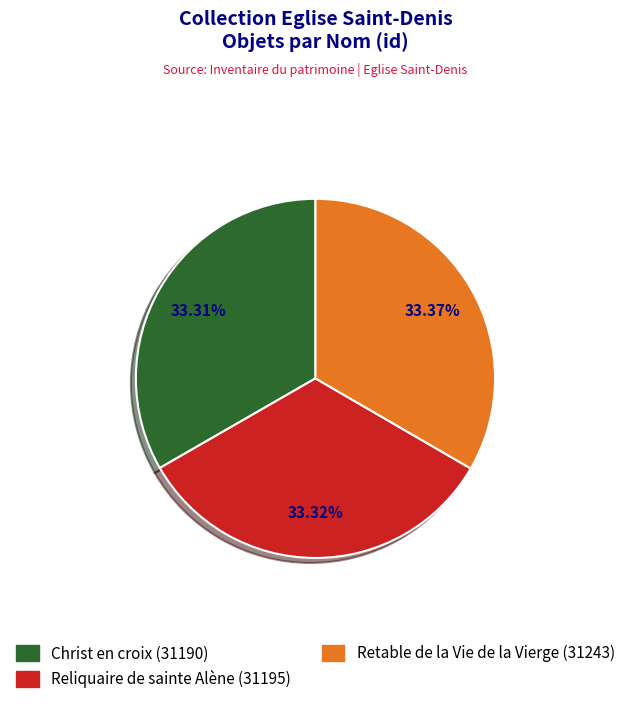

Count the number of slices in the pie.

3